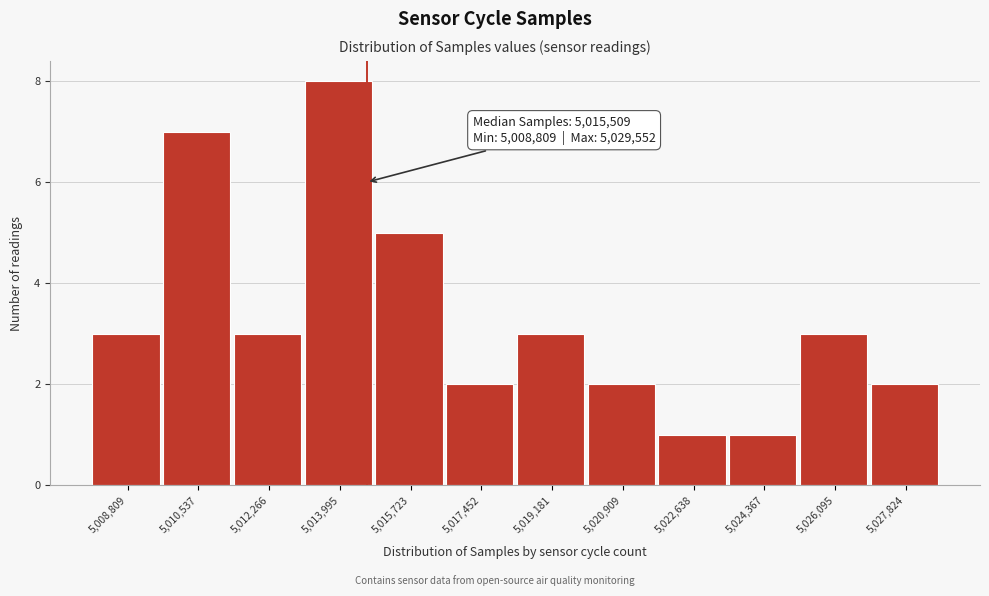

Reading left to right, extract all data points from this chart.

5,008,809=3	5,010,537=7	5,012,266=3	5,013,995=8	5,015,723=5	5,017,452=2	5,019,181=3	5,020,909=2	5,022,638=1	5,024,367=1	5,026,095=3	5,027,824=2